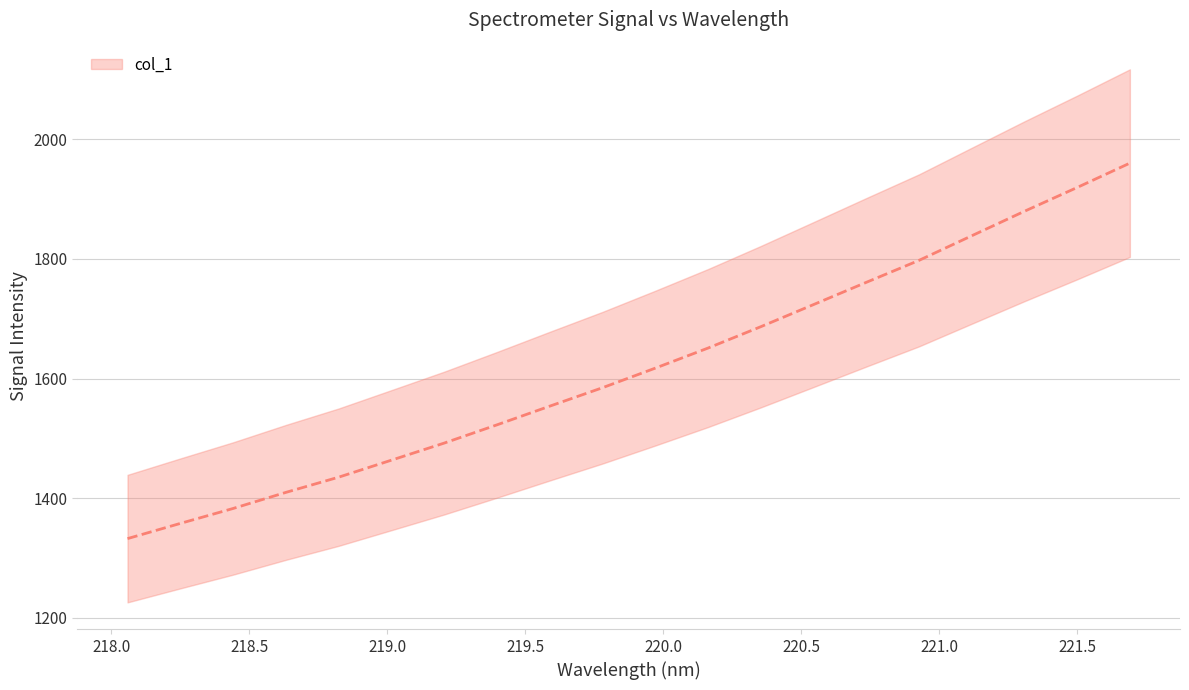

At which category does the chart reach its minimum across all series?

218.0596